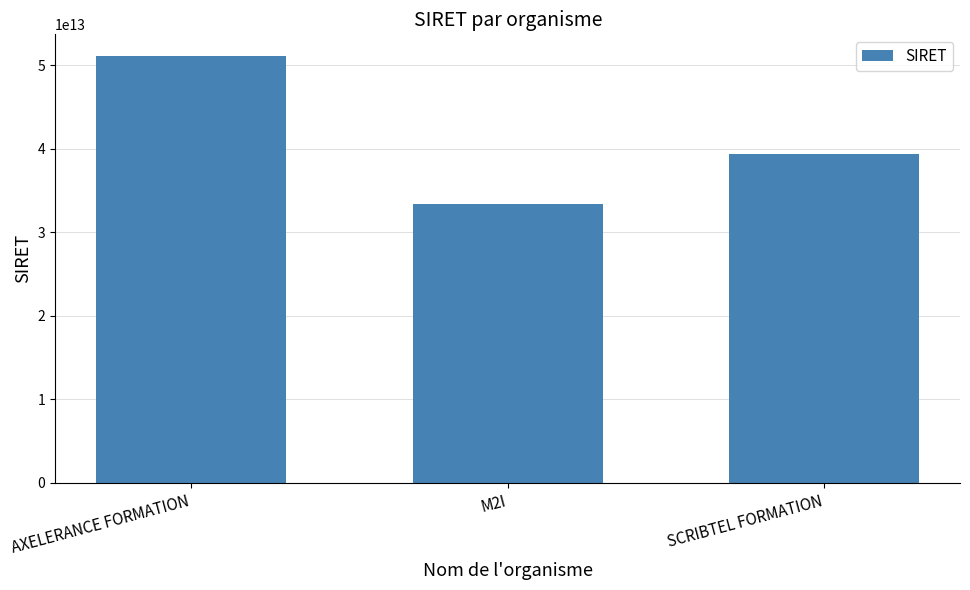

What is the change in value from AXELERANCE FORMATION to SCRIBTEL FORMATION?

-11828114700022